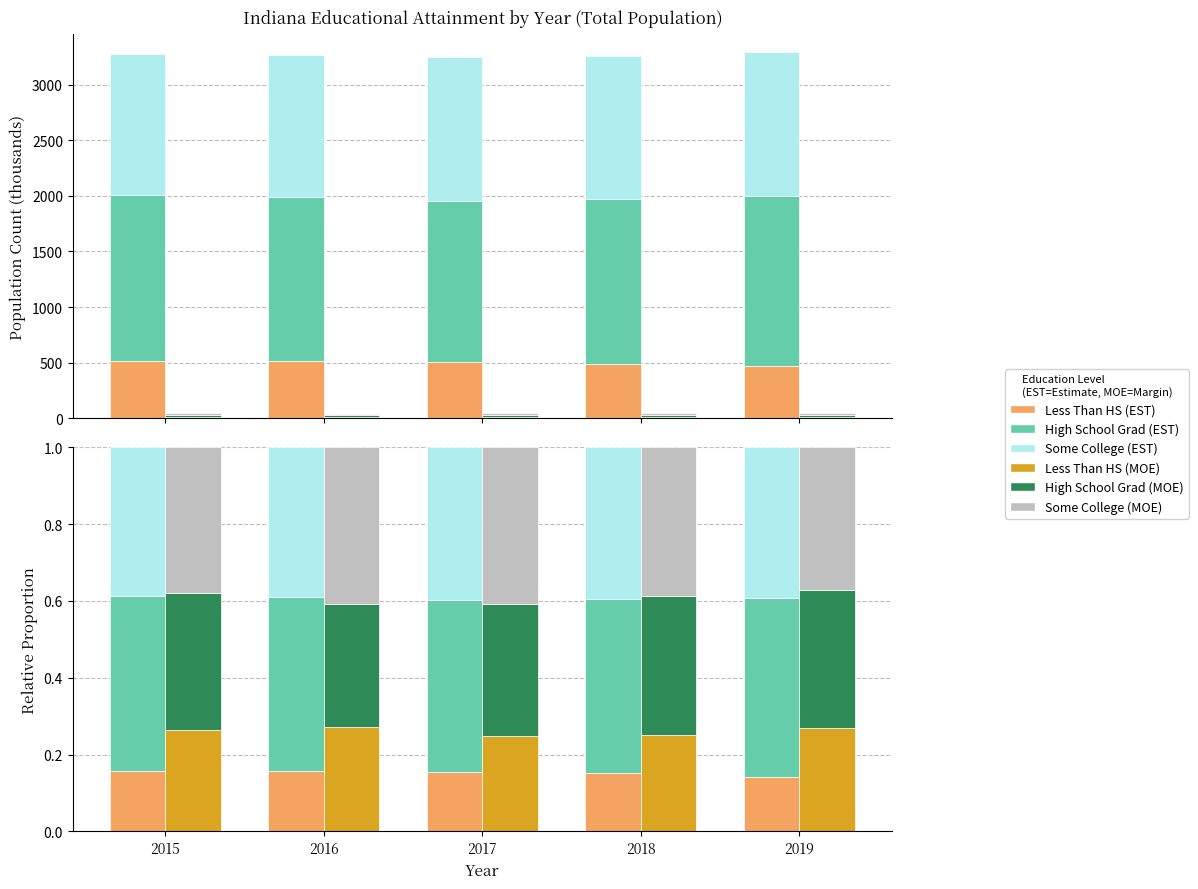

What is the lowest value of the High School Graduate (EST) series?

0.4